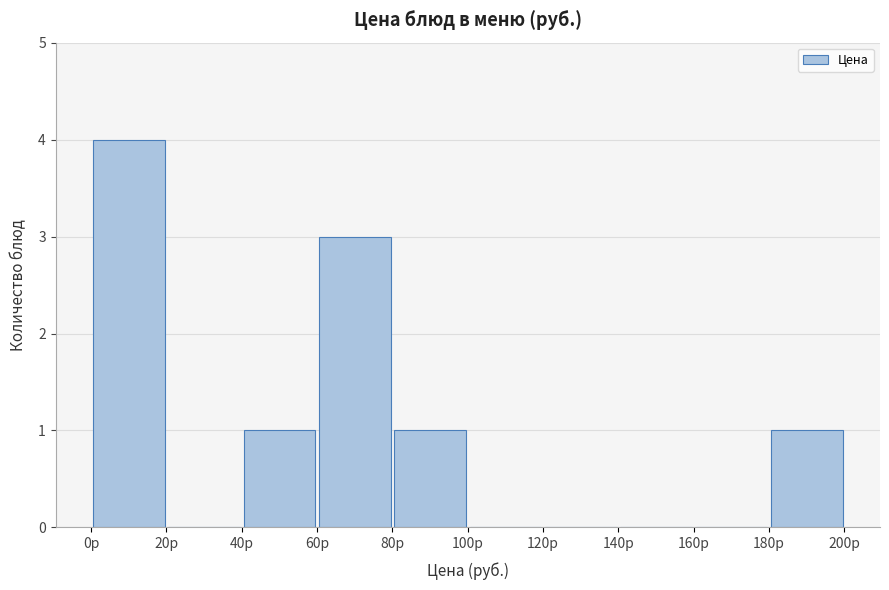

Over which range of the x-axis is the bar tallest?

0 to 20